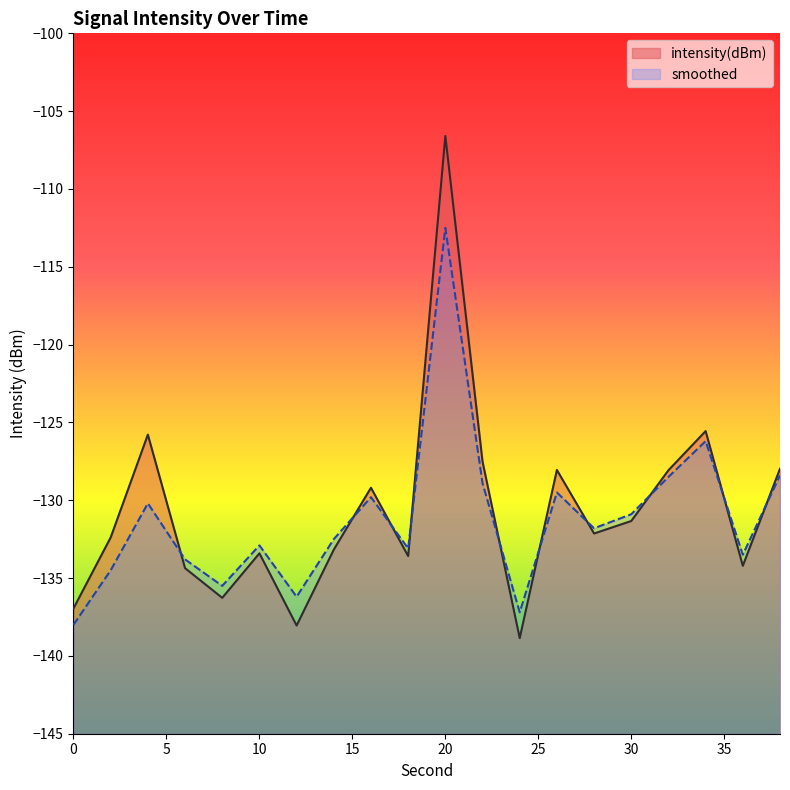

Reading right to left, transcribe all the data shown in this chart.

intensity(dBm): -128.0	-134.2	-125.6	-128.1	-131.3	-132.1	-128.1	-138.9	-127.5	-106.6	-133.6	-129.2	-133.2	-138.0	-133.4	-136.3	-134.4	-125.8	-132.4	-136.9
smoothed: -128.4	-133.5	-126.2	-128.5	-130.9	-131.8	-129.5	-137.2	-128.9	-112.5	-133.1	-129.8	-132.5	-136.2	-132.9	-135.5	-133.8	-130.2	-134.5	-138.0